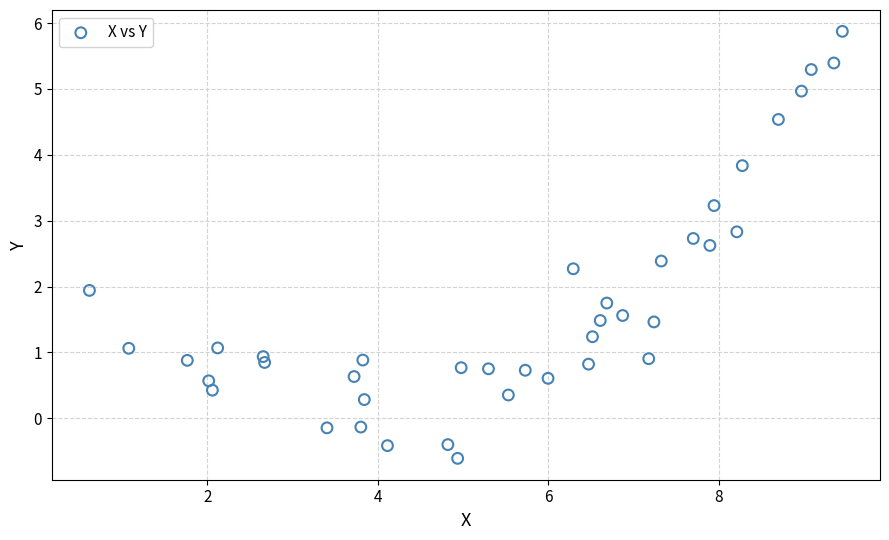

What is the range of Y values (max minus min)?

6.5